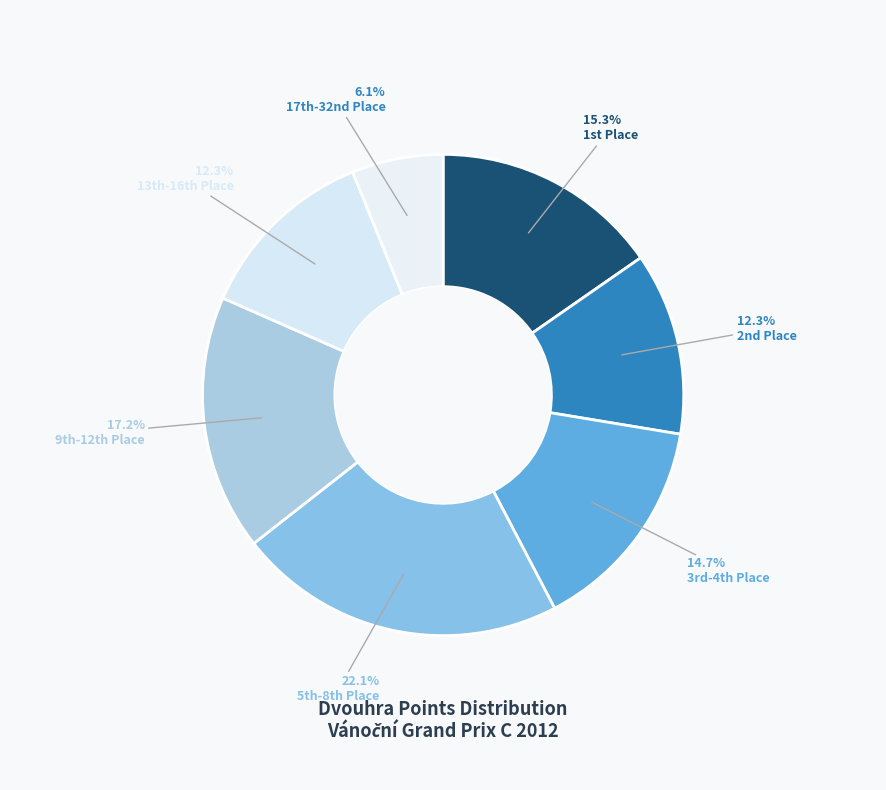

Count the number of slices in the pie.

7